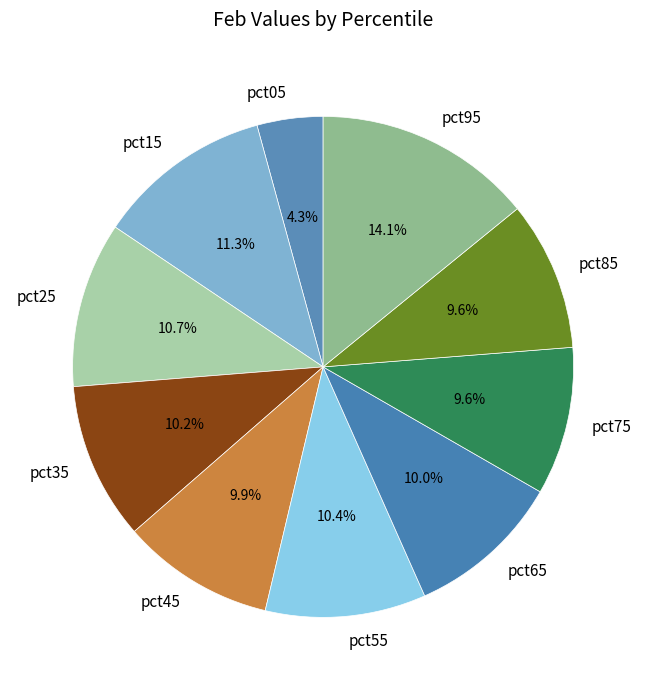

What is the smallest slice in the pie chart?

pct05